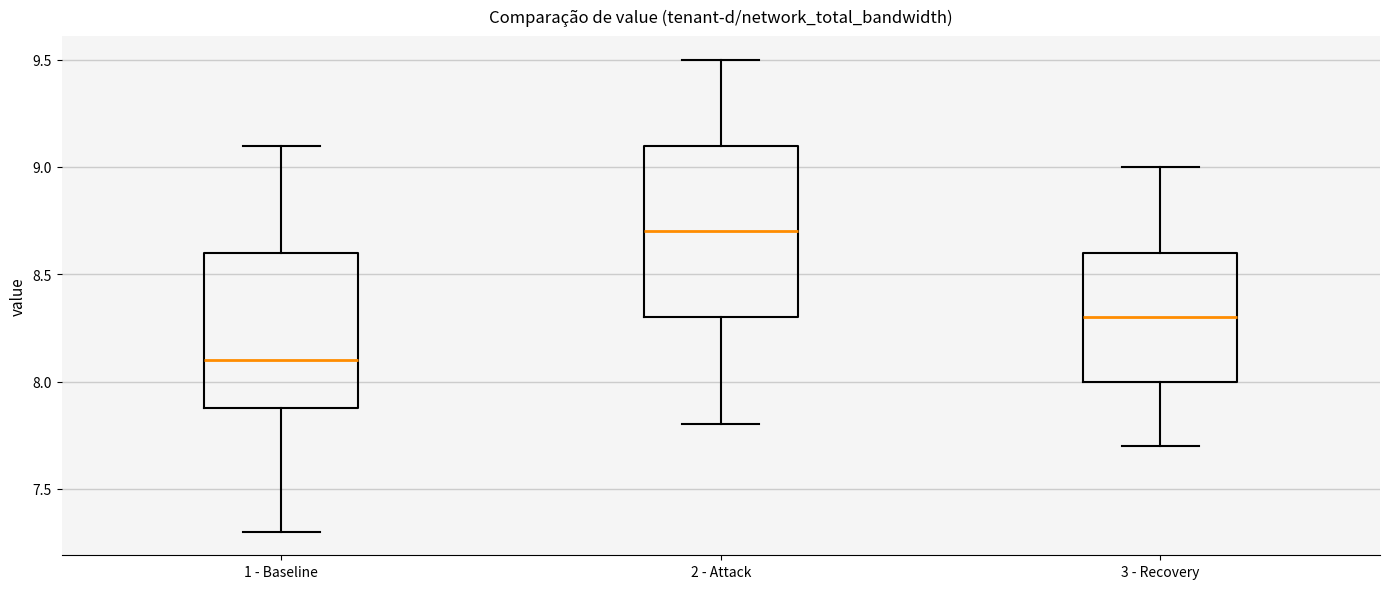

Reading left to right, transcribe this box plot: for each box, give where its median line is, the range the box spans, and where its two whiskers end, as read against the y-axis. The values are not printed on the chart, so give them approximately, as read against the axis.

1 - Baseline: median 8.1, box 7.9 to 8.6, whiskers 7.3 to 9.1
2 - Attack: median 8.7, box 8.3 to 9.1, whiskers 7.8 to 9.5
3 - Recovery: median 8.3, box 8.0 to 8.6, whiskers 7.7 to 9.0